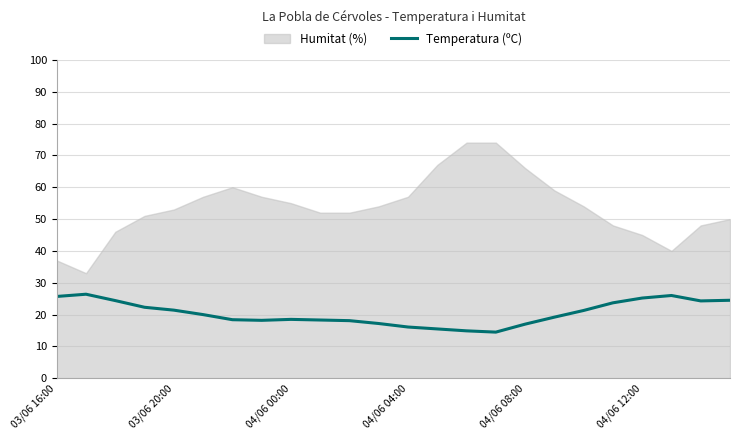

Where does the data first go above 20?

03/06 16:00